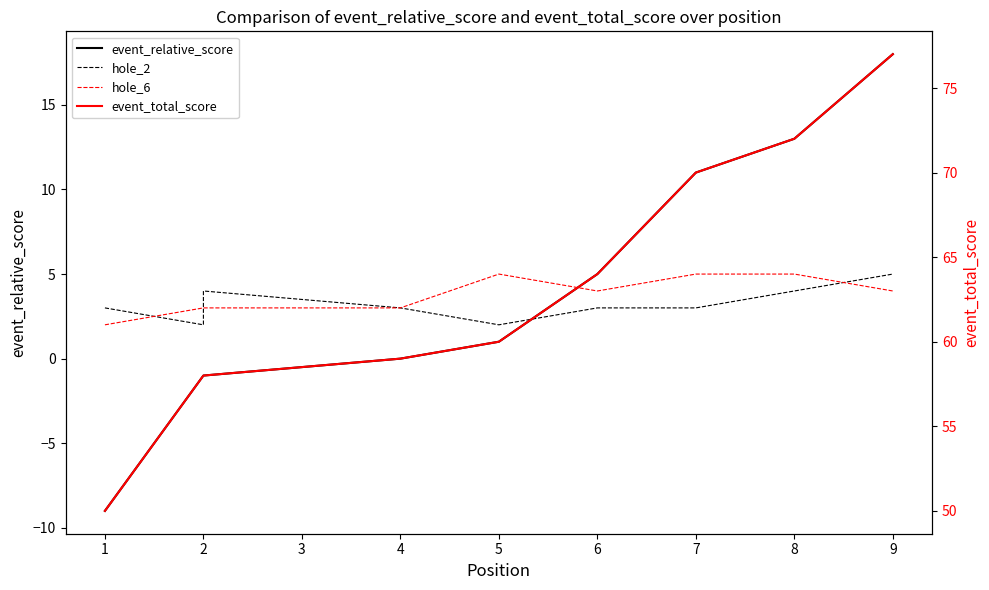

Count the number of data series in this chart.

4